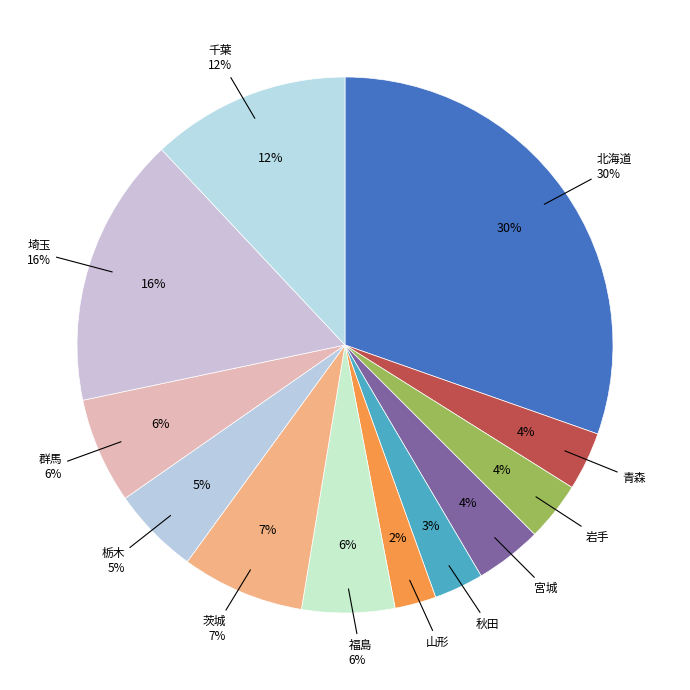

Rank the categories by value from highest to lowest.

北海道, 埼玉, 千葉, 茨城, 群馬, 福島, 栃木, 宮城, 岩手, 青森, 秋田, 山形